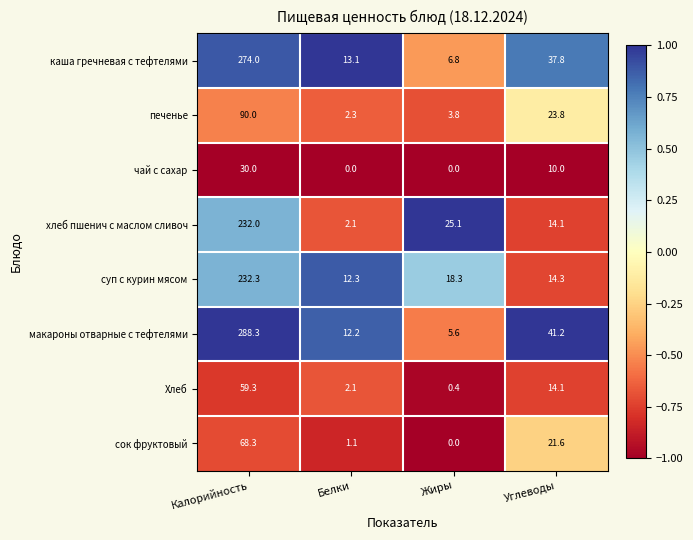

Which series has the largest total across all categories?

макароны отварные с тефтелями